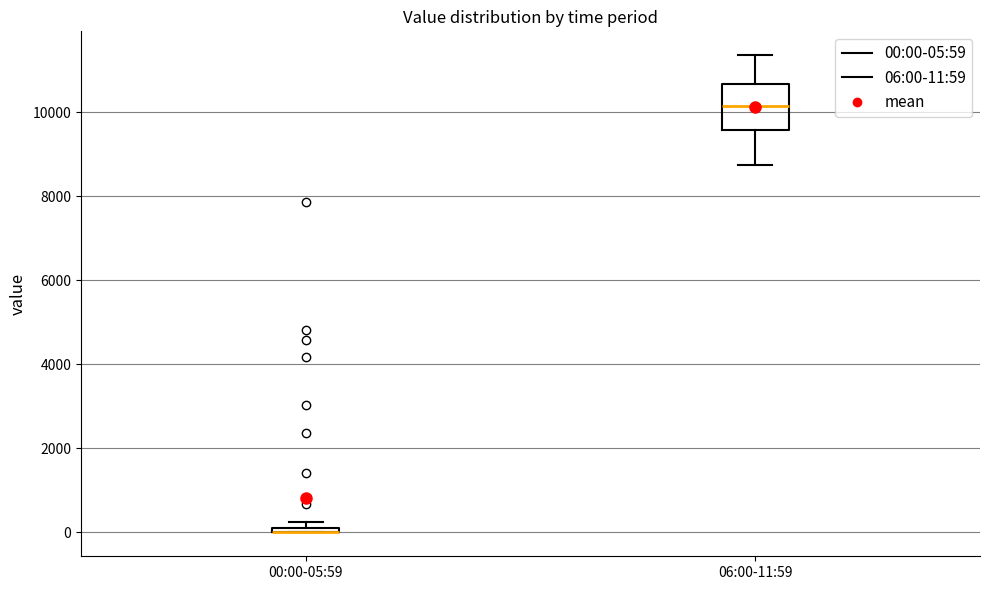

Where does the lower whisker of the box for 06:00-11:59 end on the y-axis? The values are not printed on the chart, so give them approximately, as read against the axis.

8800